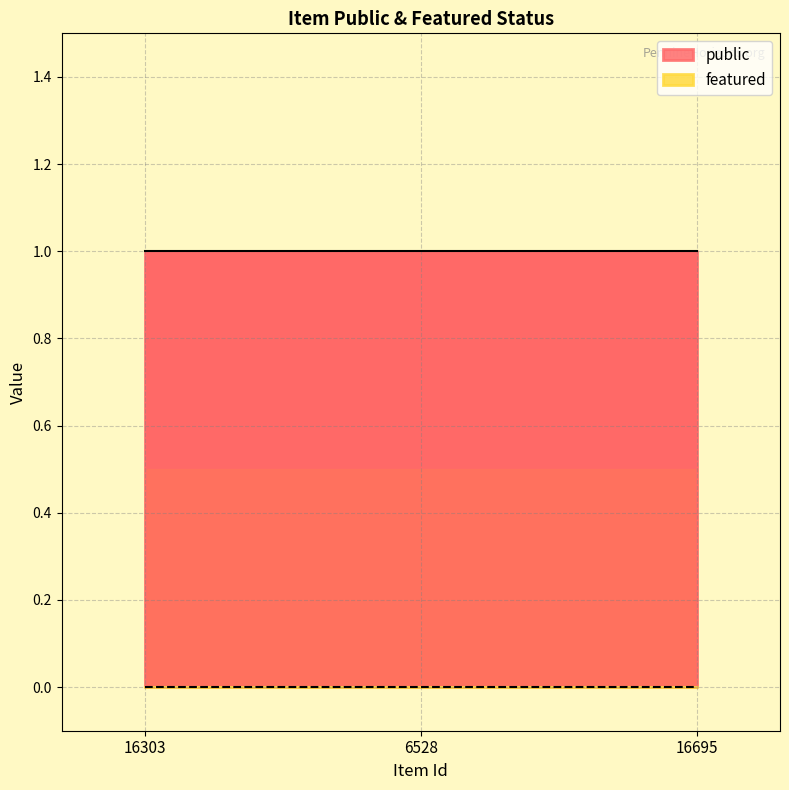

What is the label of the 1st point from the right?

16695